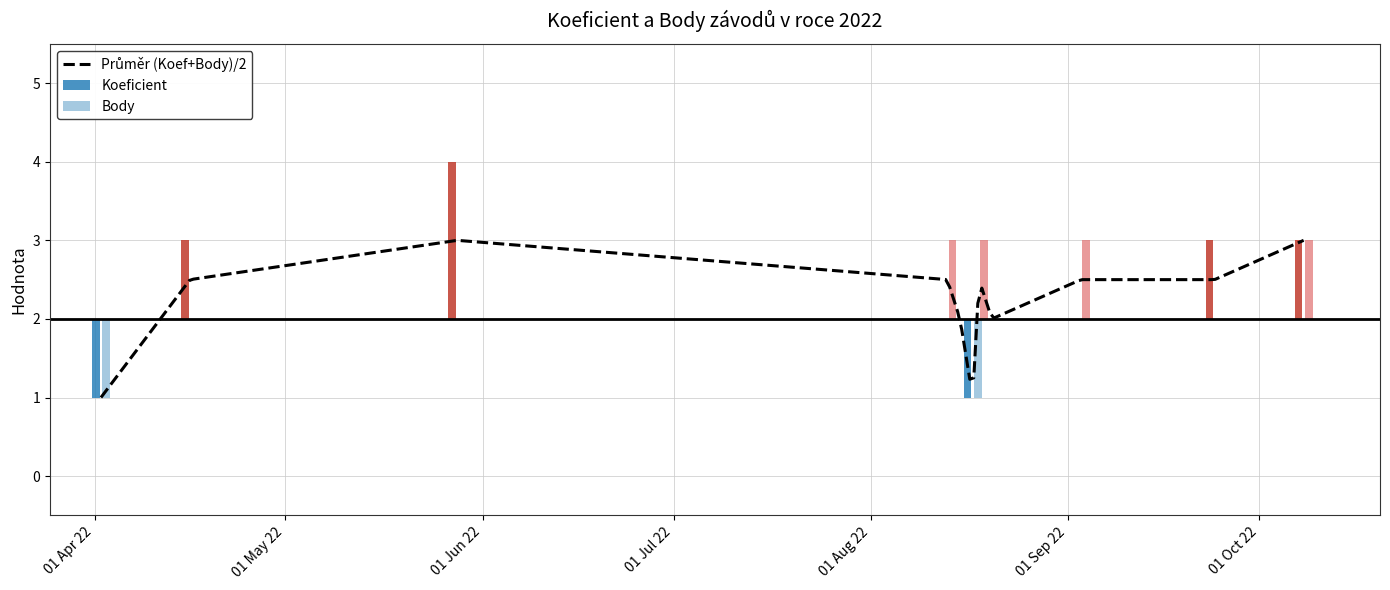

What is the average value of the Body series?

2